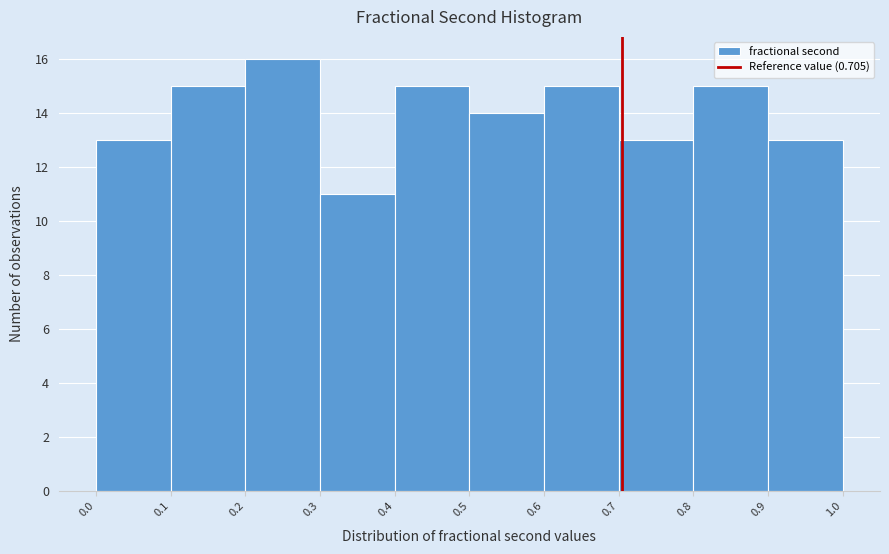

Reading left to right, transcribe this chart: for each bar, give the range it covers on the x-axis and its height. The values are not printed on the chart, so give them approximately, as read against the axis.

0.0 to 0.1: 13
0.1 to 0.2: 15
0.2 to 0.3: 16
0.3 to 0.4: 11
0.4 to 0.5: 15
0.5 to 0.6: 14
0.6 to 0.7: 15
0.7 to 0.8: 13
0.8 to 0.9: 15
0.9 to 1.0: 13